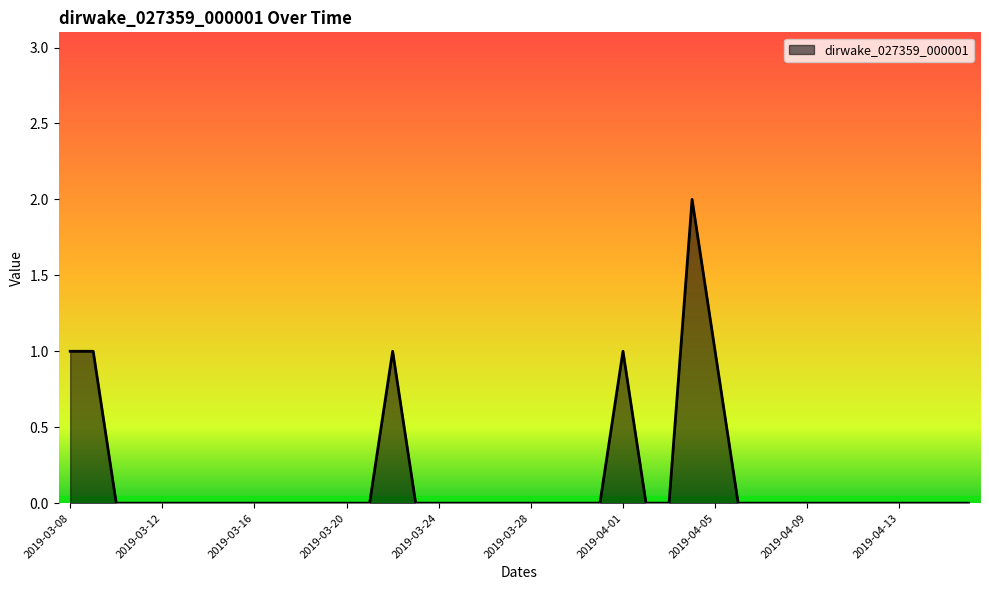

How many distinct data groups are displayed?

1